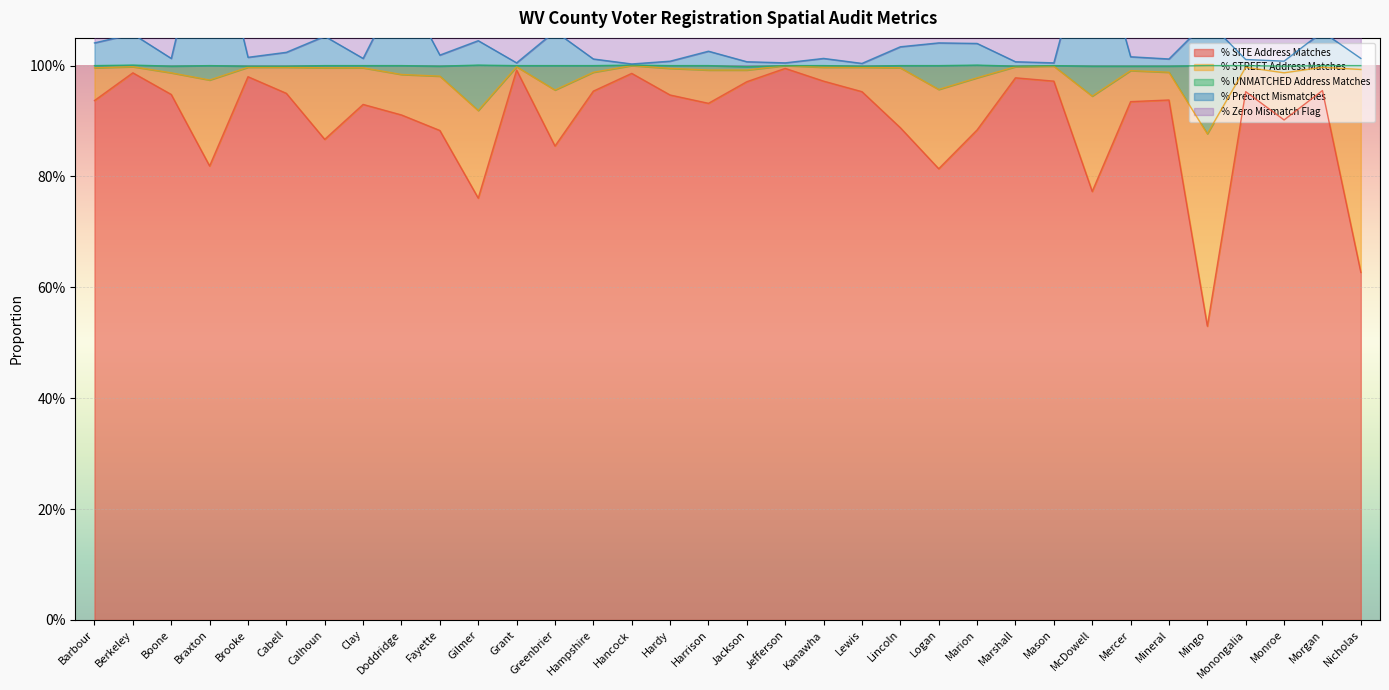

True or false: % SITE Address Matches and % Precinct Mismatches intersect in this chart.

False